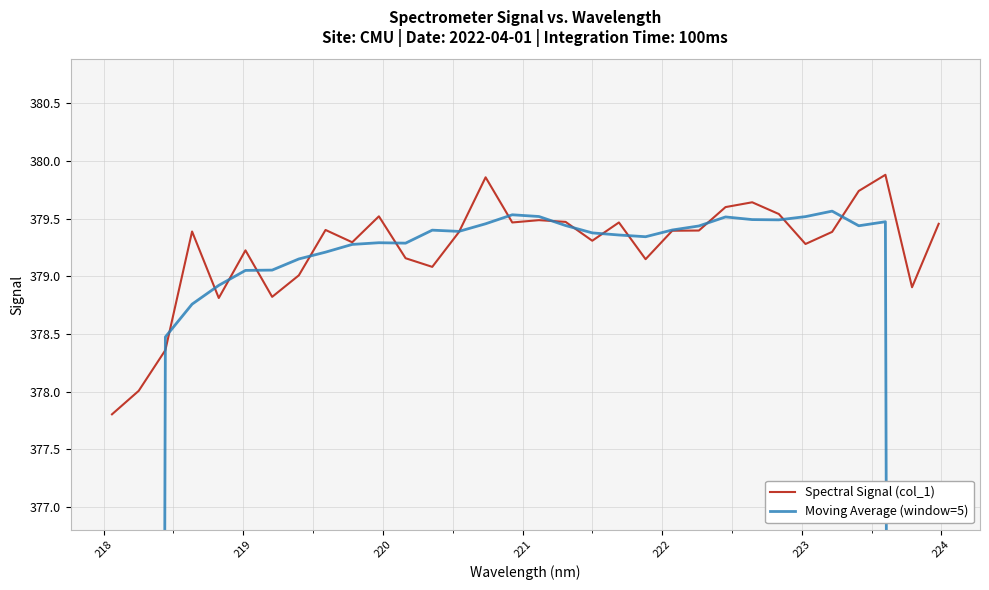

What are all the series names shown in the legend?

Spectral Signal (col_1), Moving Average (window=5)